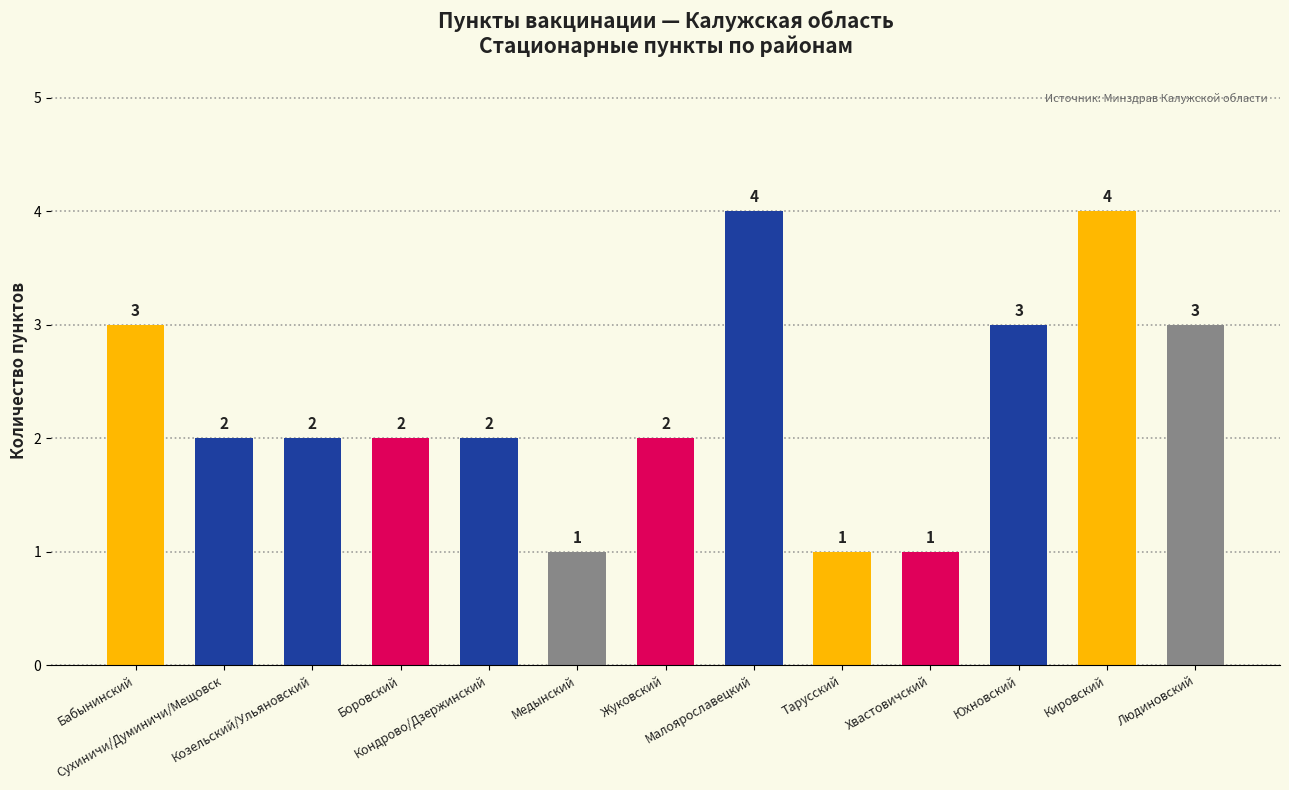

What is the ratio of the value at Людиновский to the value at Жуковский?

1.5